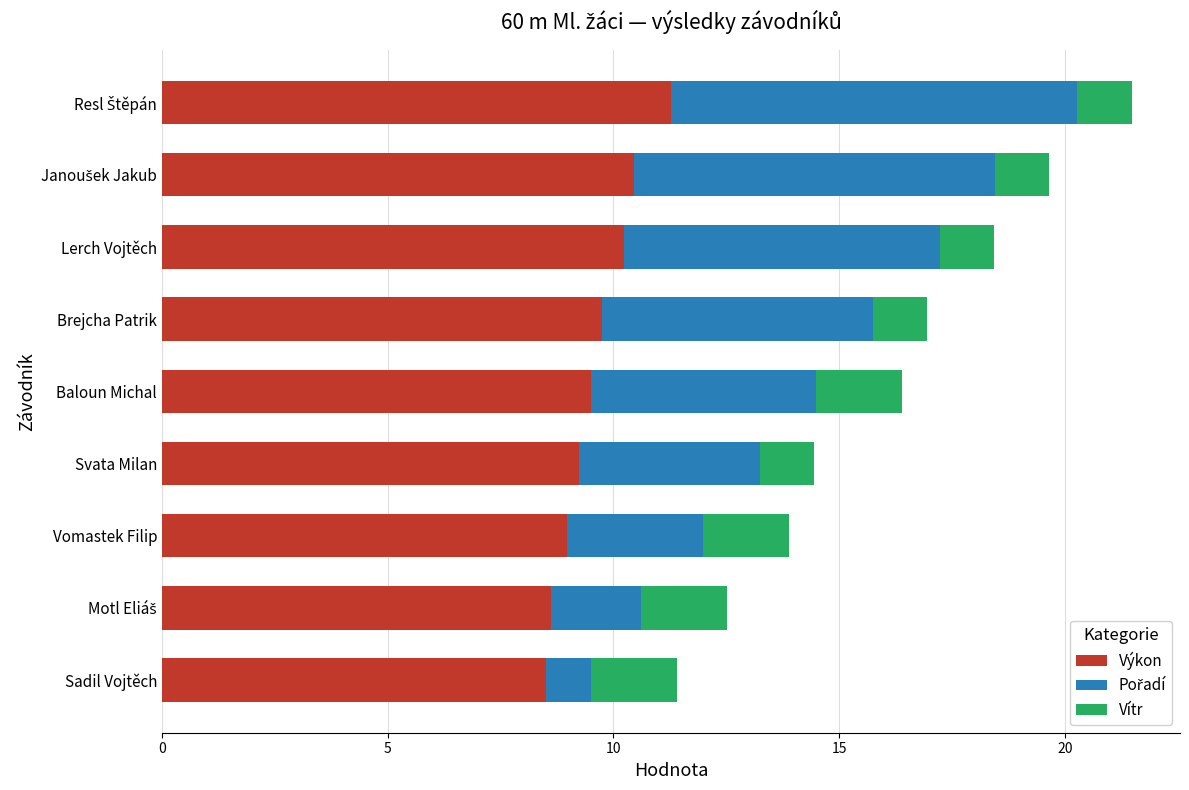

True or false: Výkon has a value of 3.6 at Baloun Michal.

False